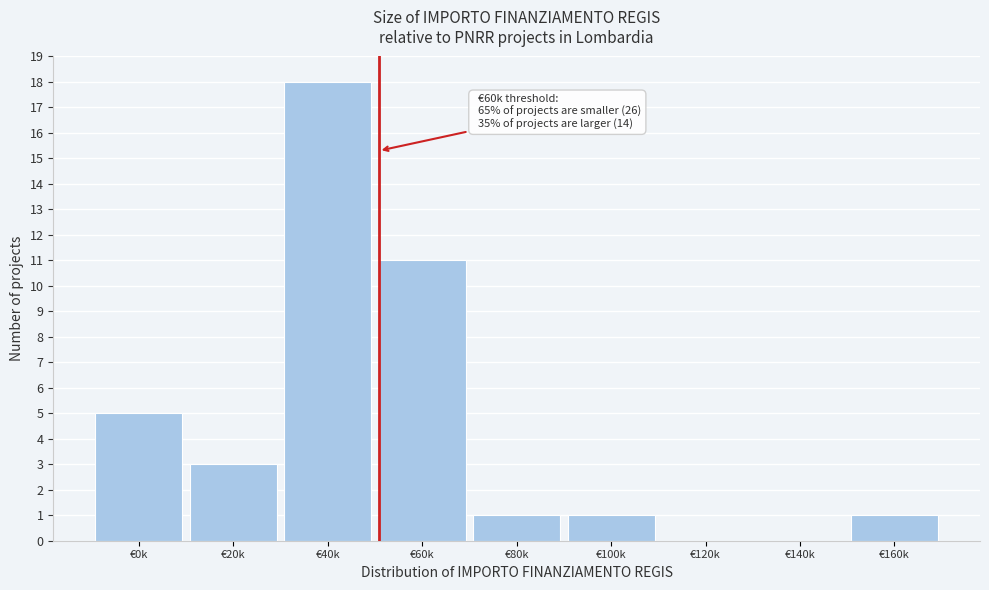

Reading right to left, transcribe all the data shown in this chart.

€160k=1	€140k=0	€120k=0	€100k=1	€80k=1	€60k=11	€40k=18	€20k=3	€0k=5